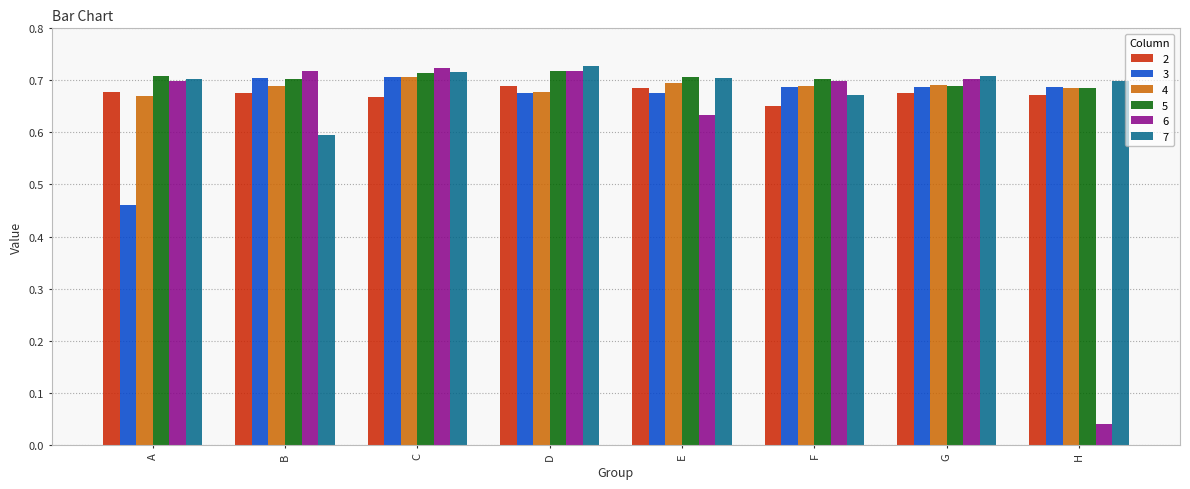

At which category does the chart reach its minimum across all series?

H